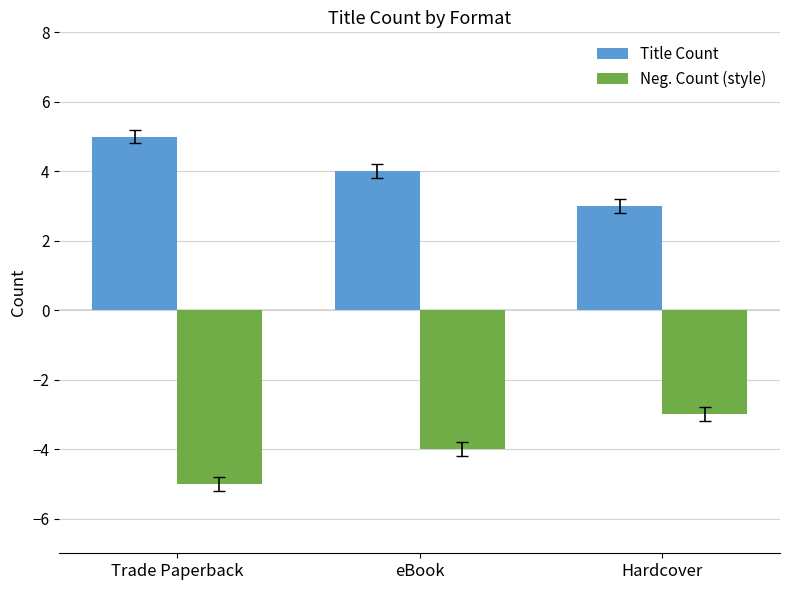

What is the difference between the highest and lowest values at Trade Paperback?

10